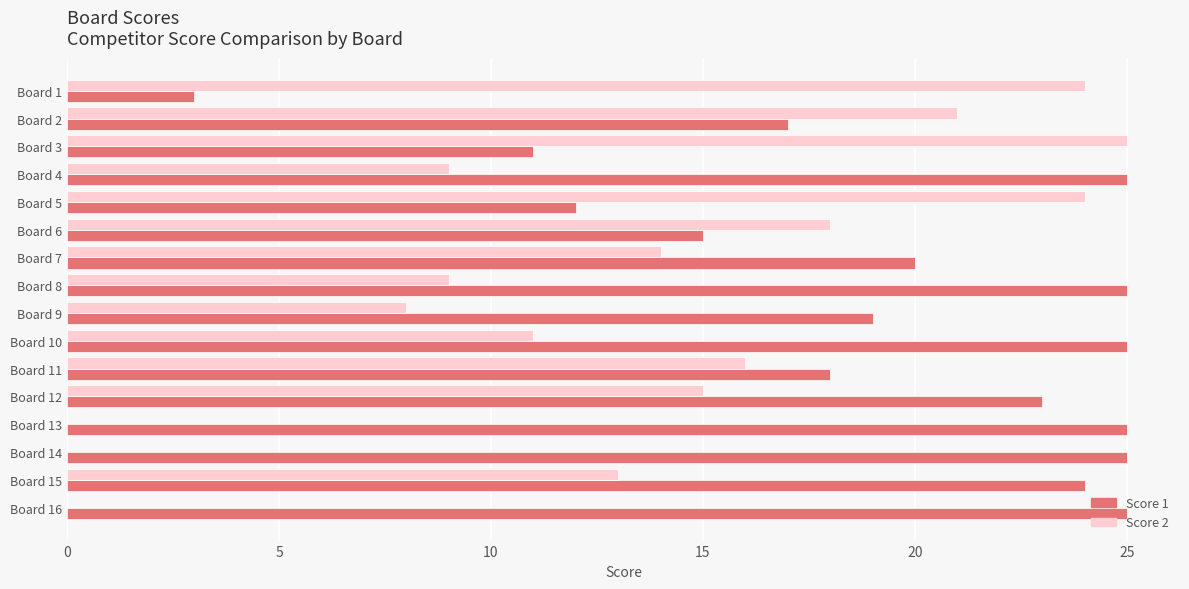

True or false: Score 2 has a value of 22 at Board 12.

False